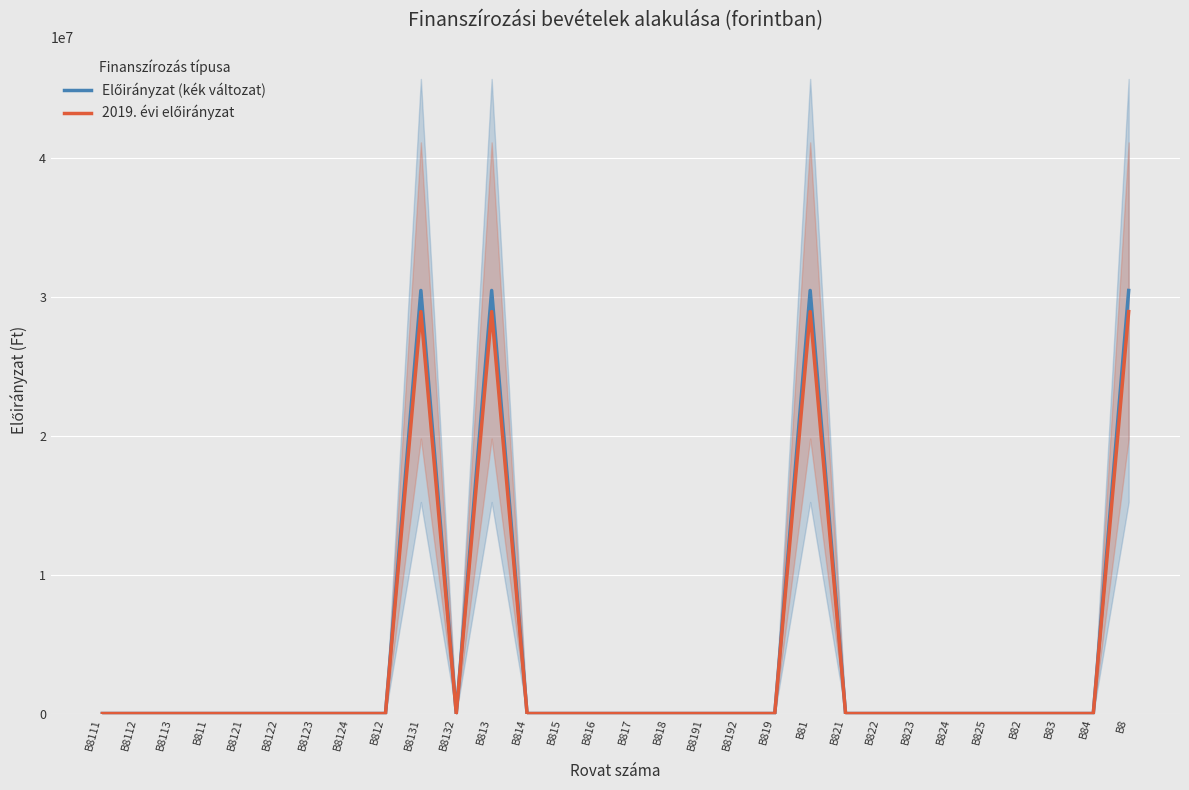

What is the sum of the 2019. évi előirányzat values at B81 and B82?

28958230.6